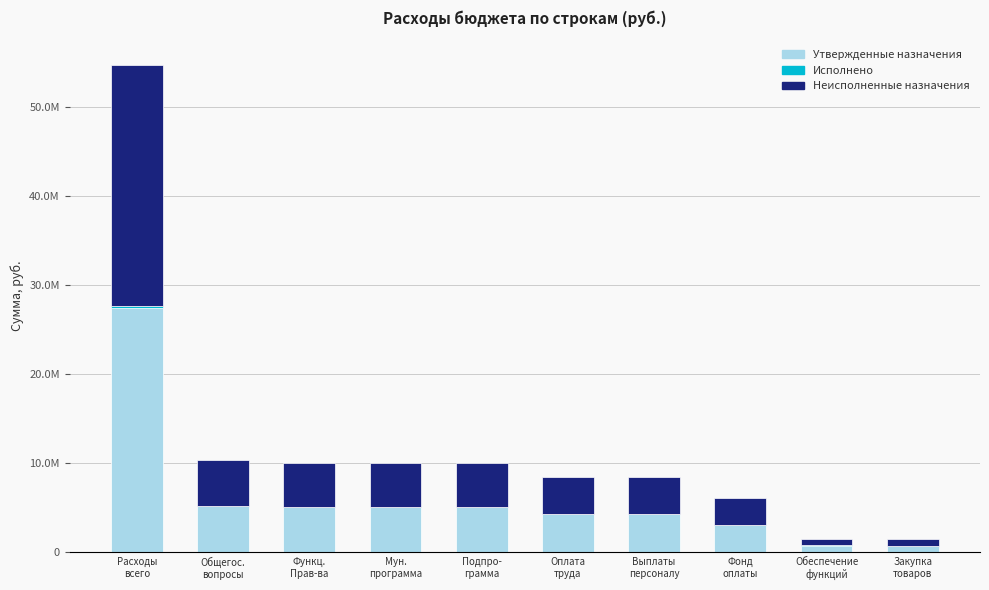

Is it true that Неисполненные назначения equals 7191728.4 at Выплаты
персоналу?

False